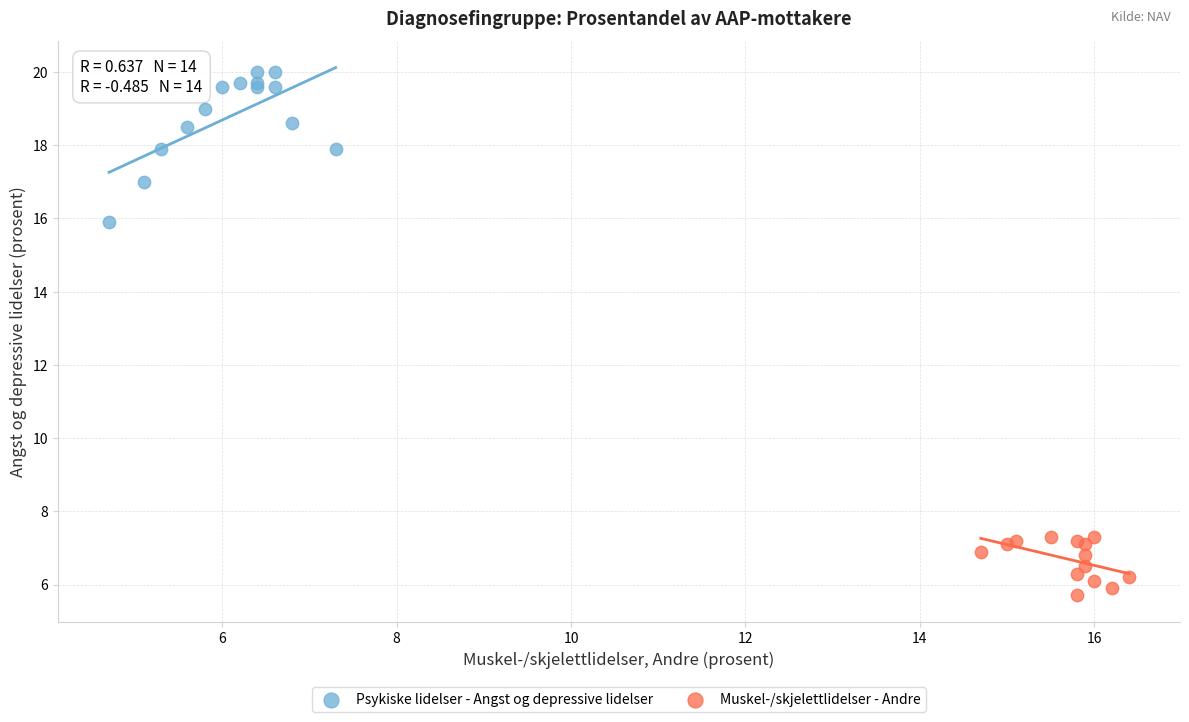

Which series contains the highest Y value?

Psykiske lidelser - Angst og depressive lidelser